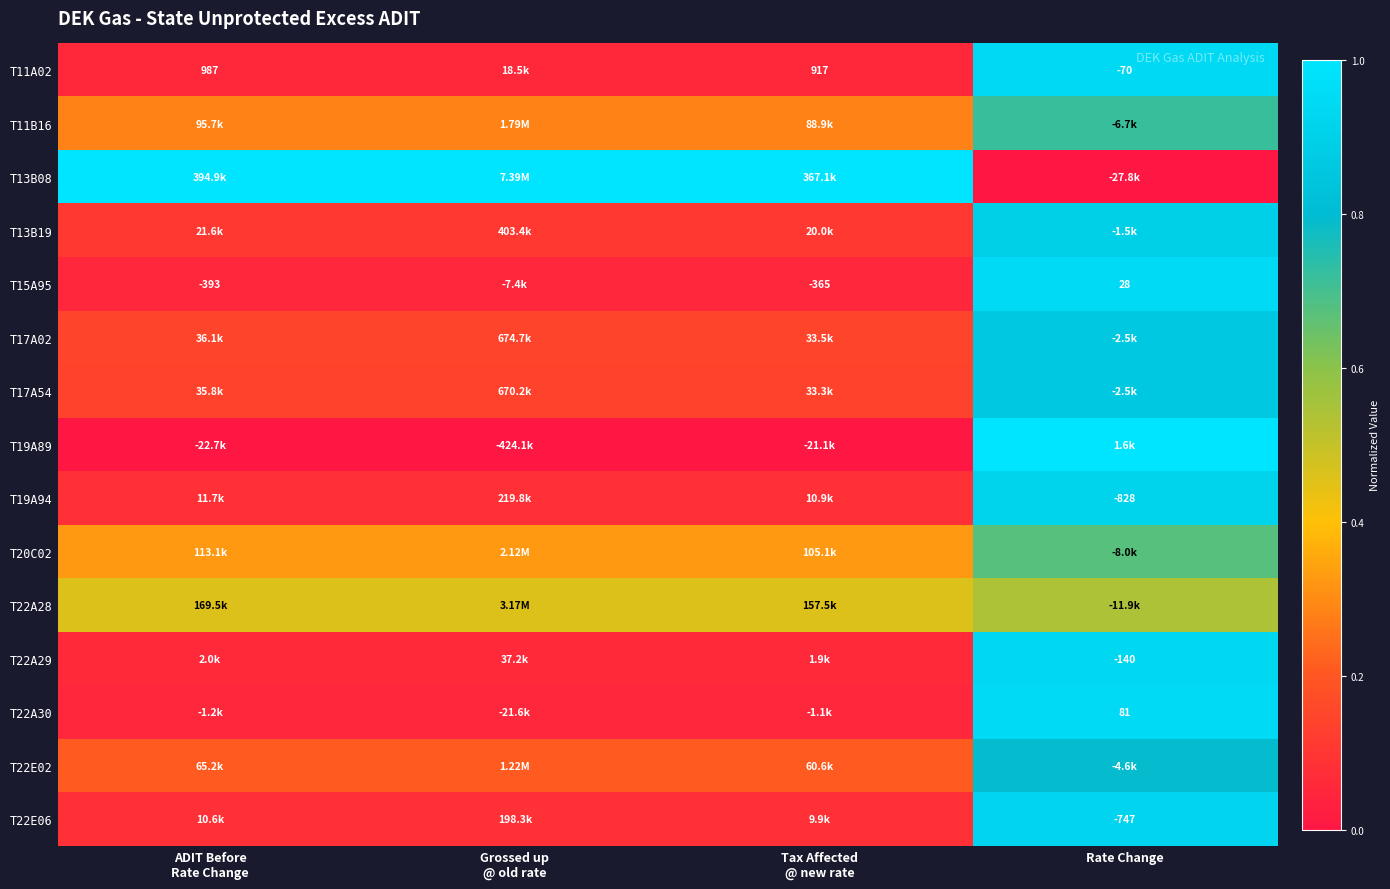

Which category has the highest value in the T11B16 series?

Rate Change